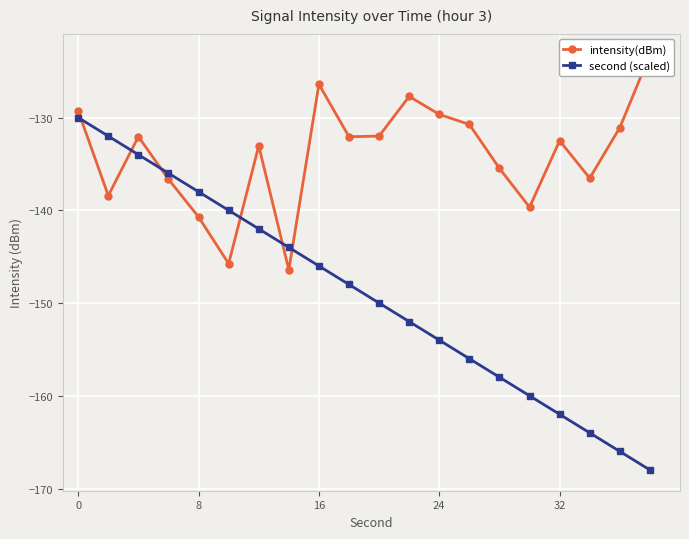

What is the highest value of the second (scaled) series?

-130